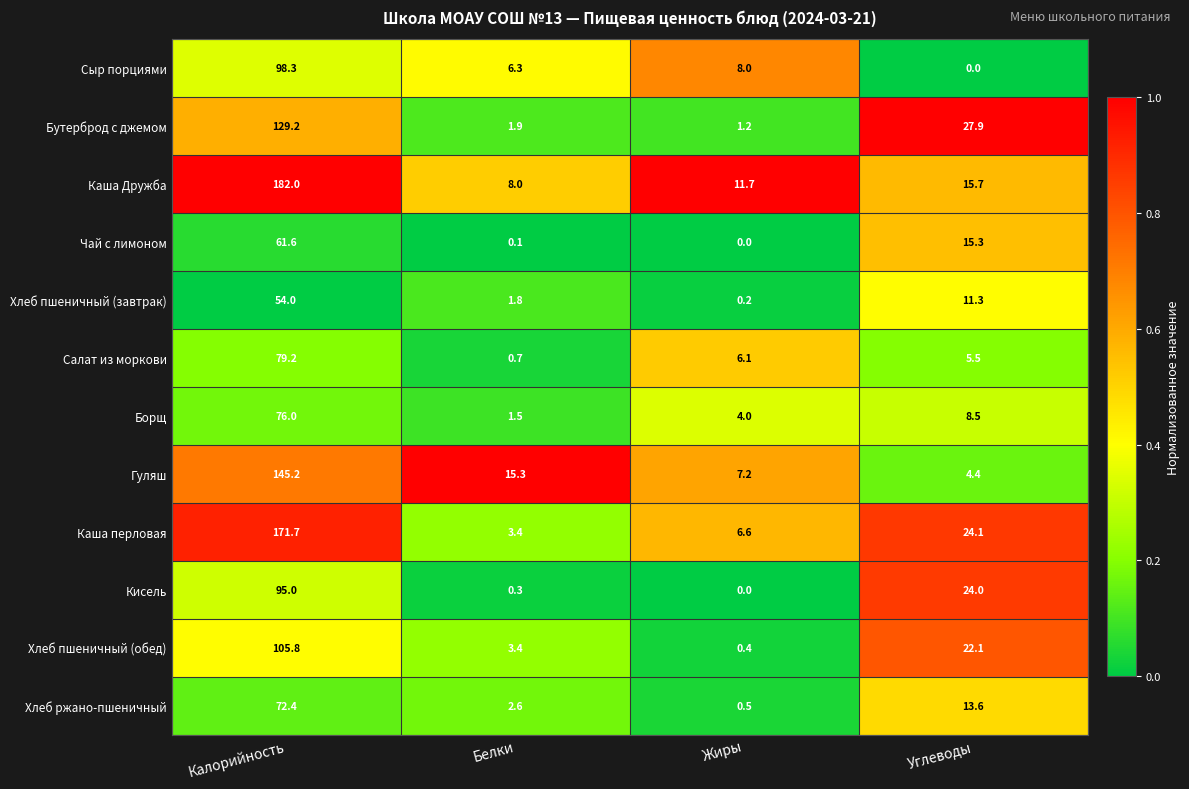

Is it true that Кисель equals 95.0 at Калорийность?

True